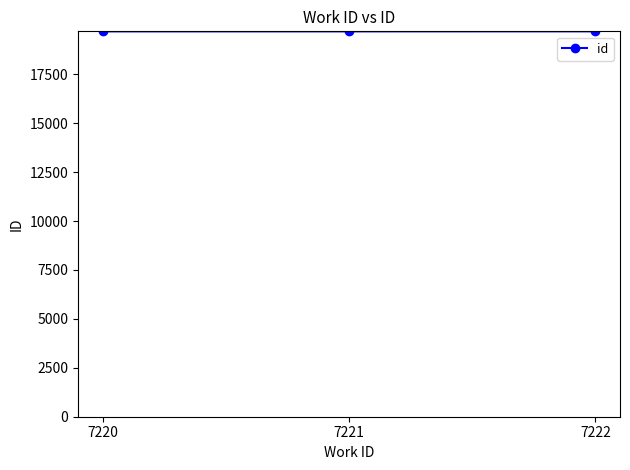

What is the greatest value displayed?

19695